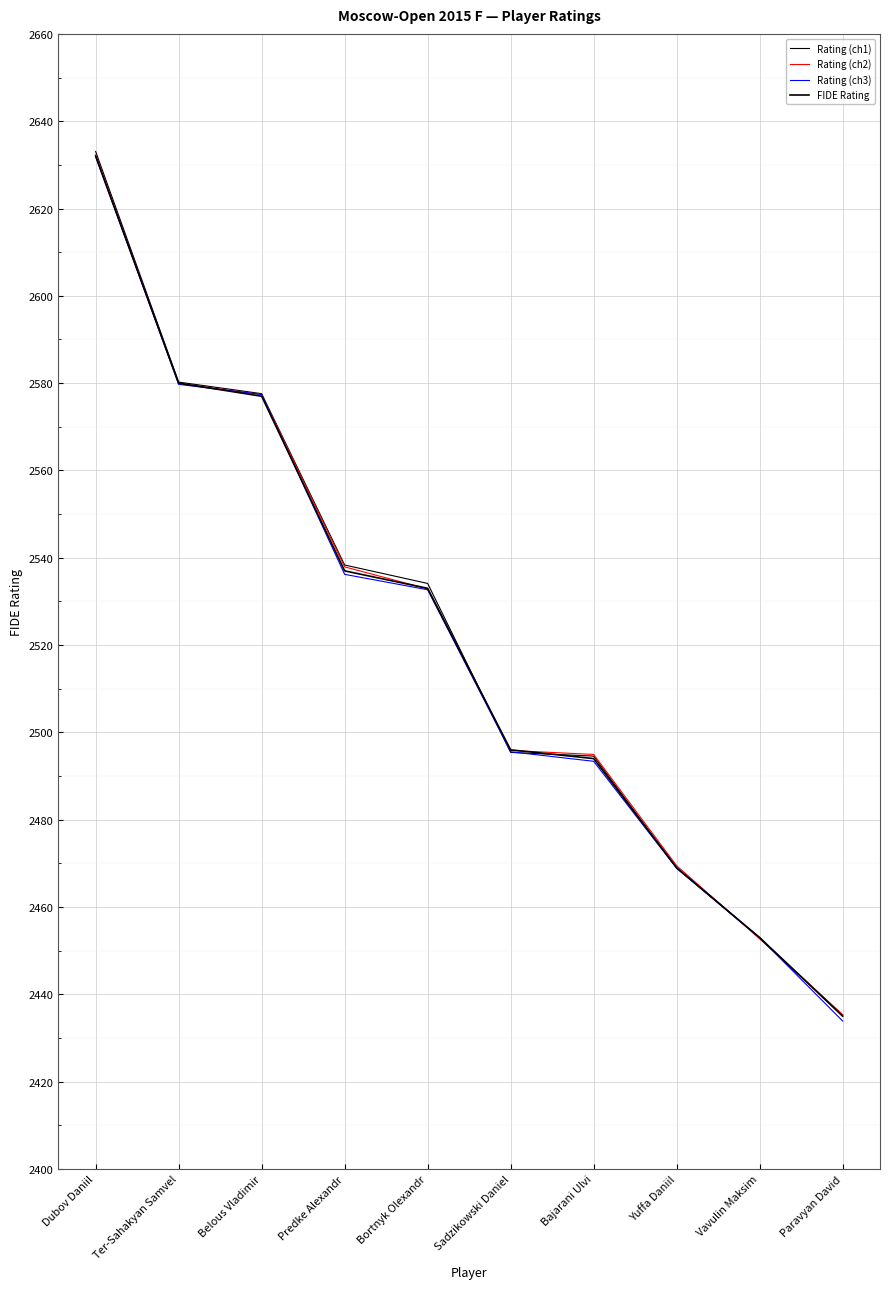

Which series has the largest range (max minus min)?

Rating (ch3)